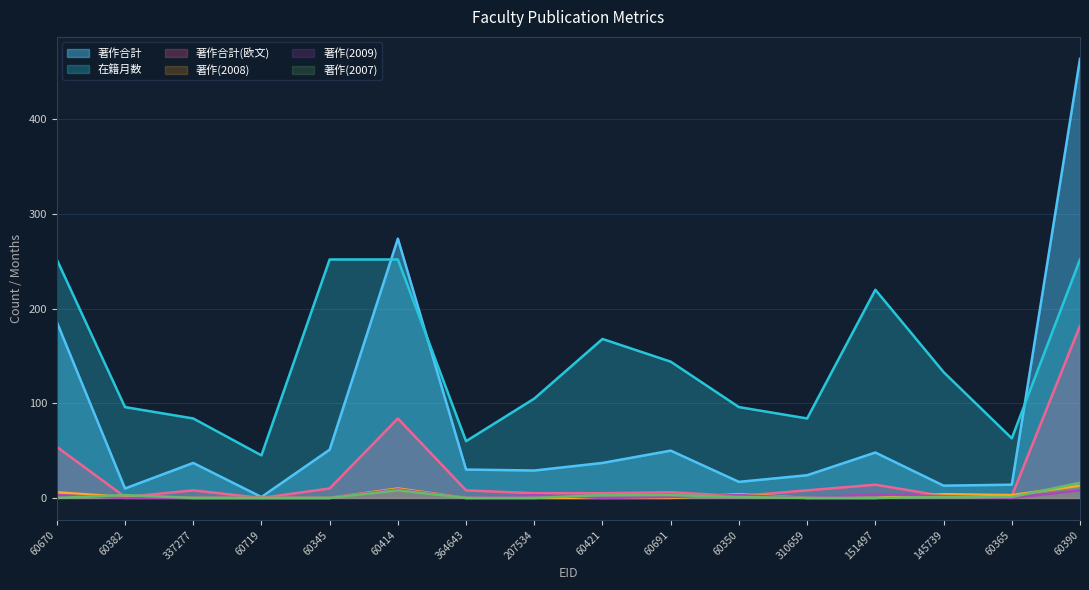

Where is the first local minimum for 在籍月数?

60719